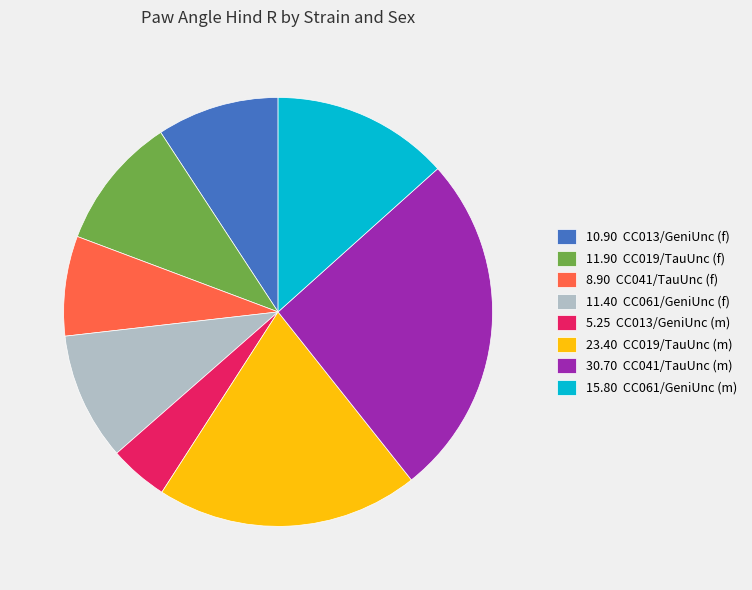

Which has a higher value, 11.40 CC061/GeniUnc (f) or 15.80 CC061/GeniUnc (m)?

15.80 CC061/GeniUnc (m)